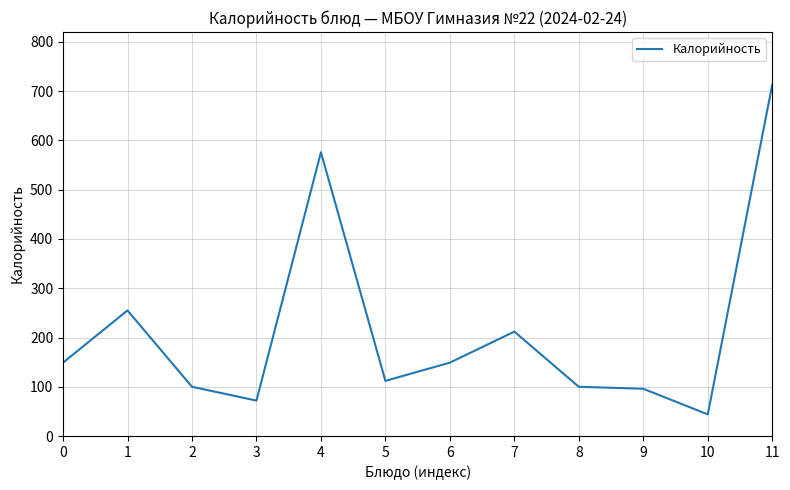

How many distinct data groups are displayed?

1